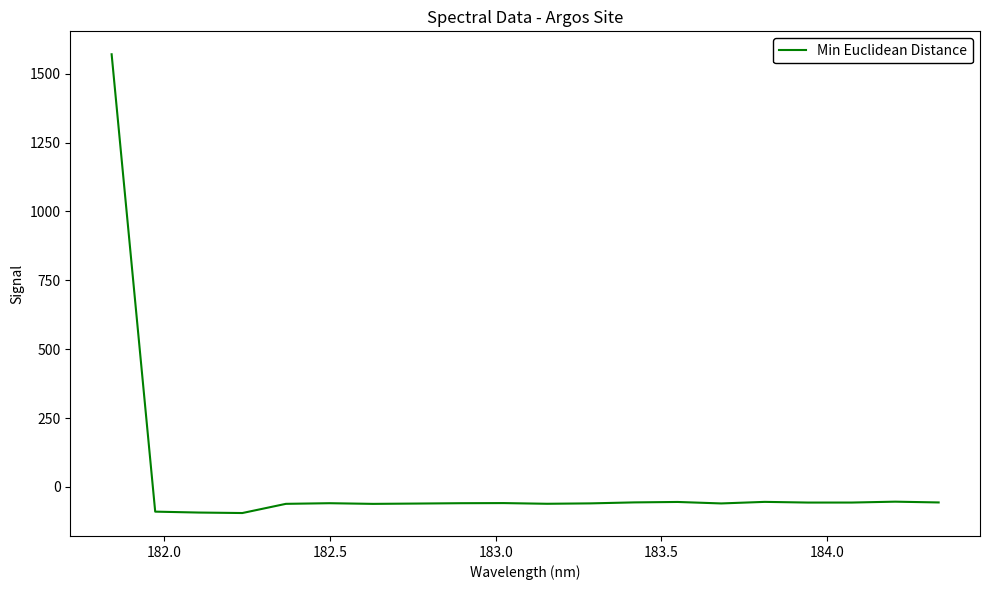

What is the greatest value displayed?

1570.5